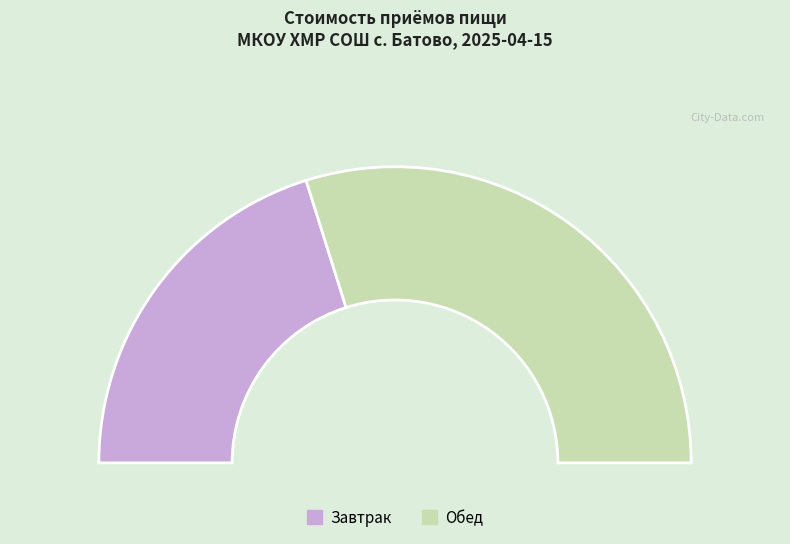

What is the total percentage of Обед and Завтрак?

100.0%